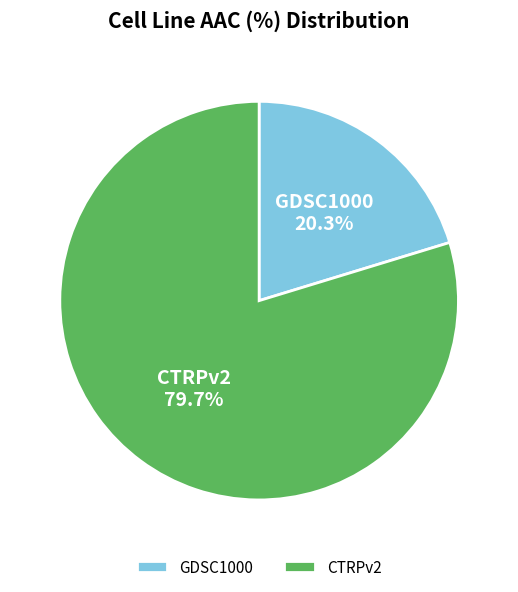

Which slice is the smallest?

GDSC1000